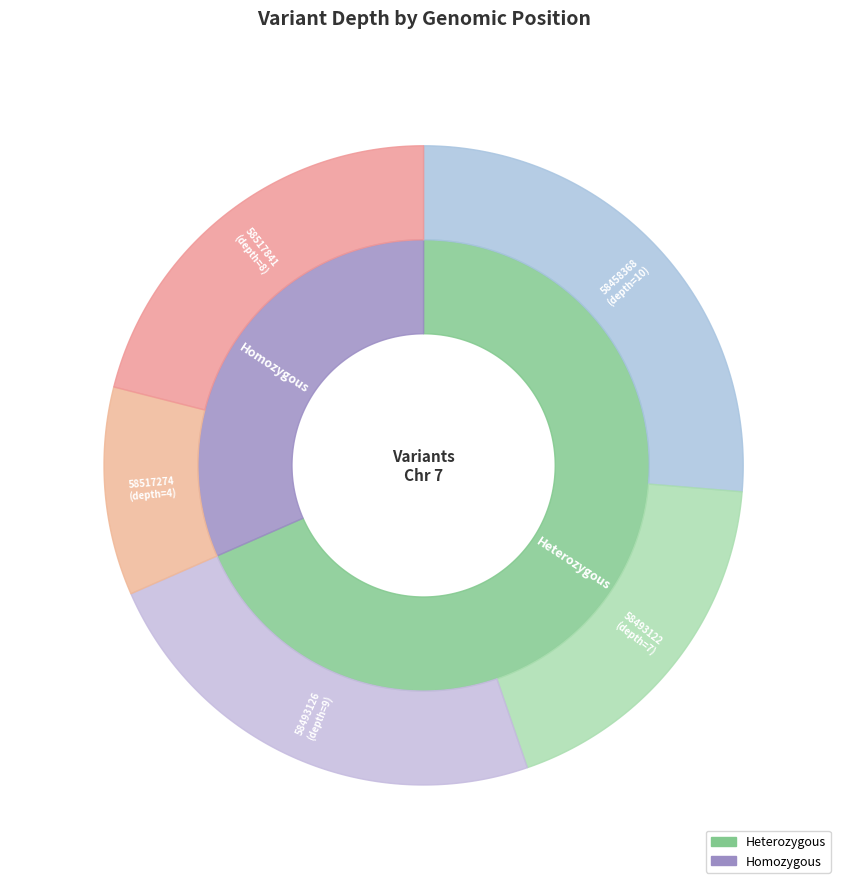

Count the number of slices in the pie.

5